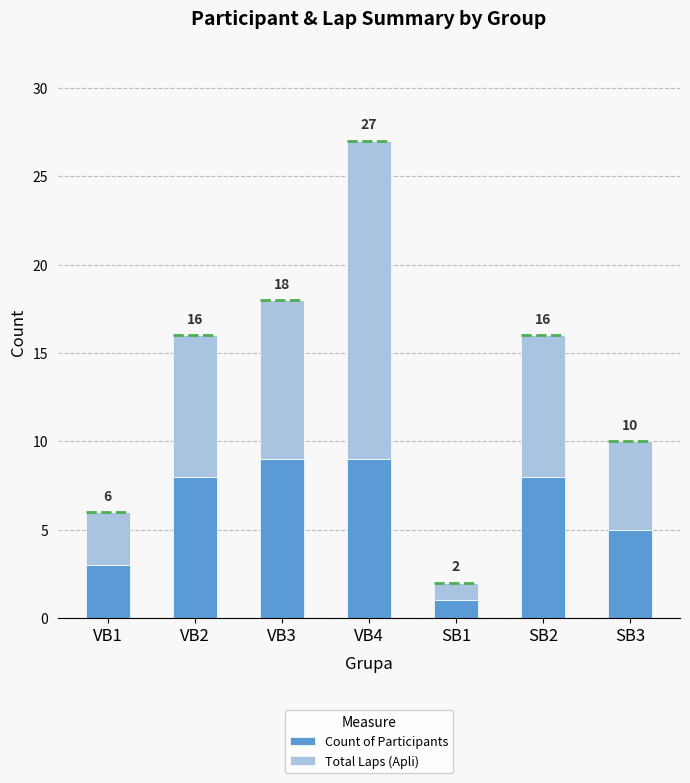

At how many categories does at least one series exceed 9?

1